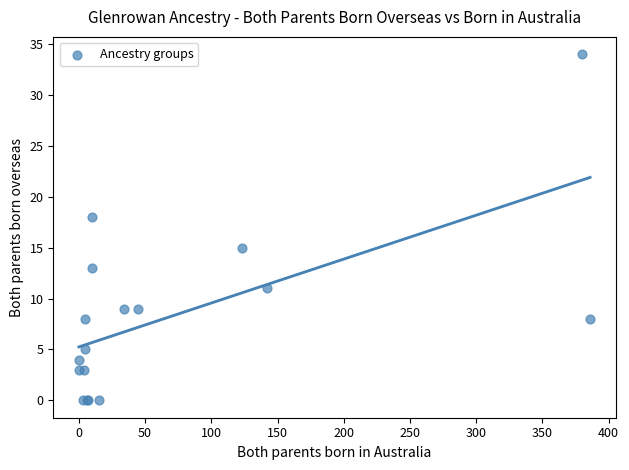

What Y value in the scatter plot is closest to 17?

18